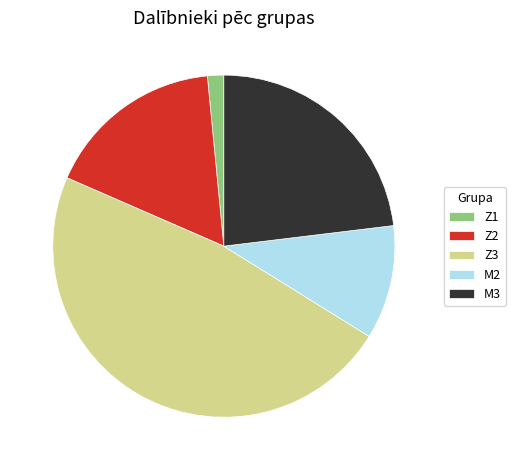

How many slices are in this pie chart?

5